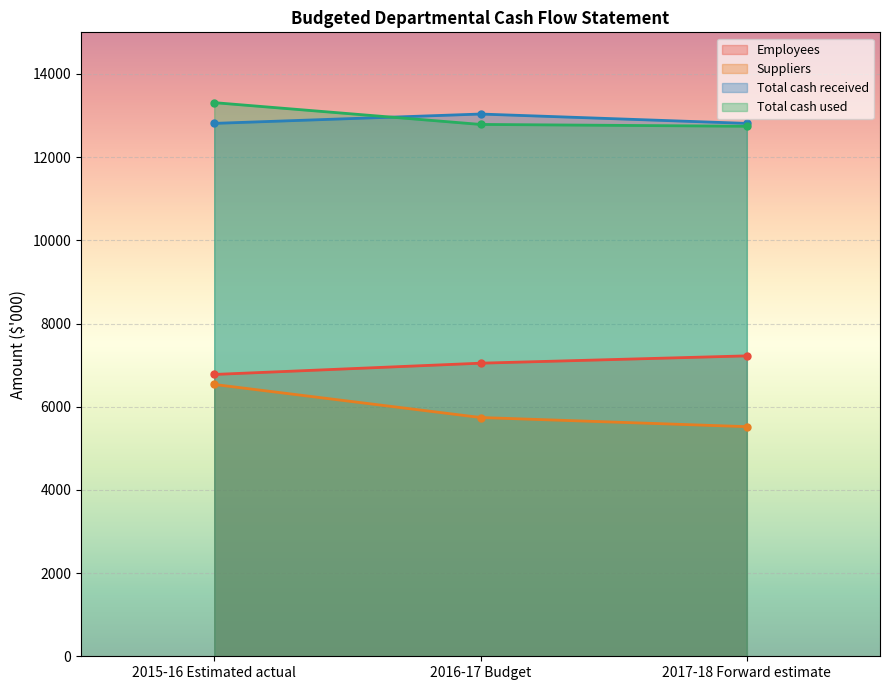

What is the greatest value displayed?

13310